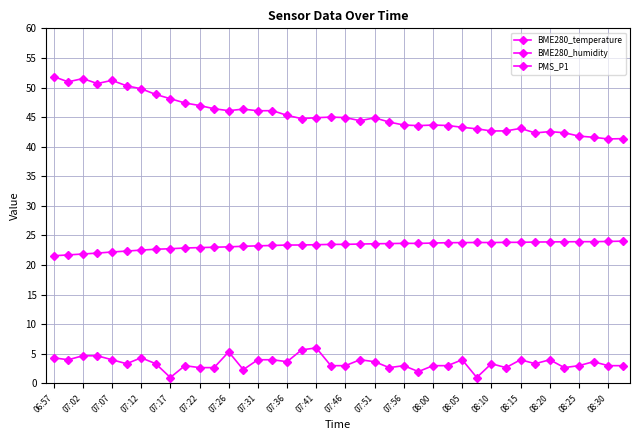

How many lines are shown in the chart?

3